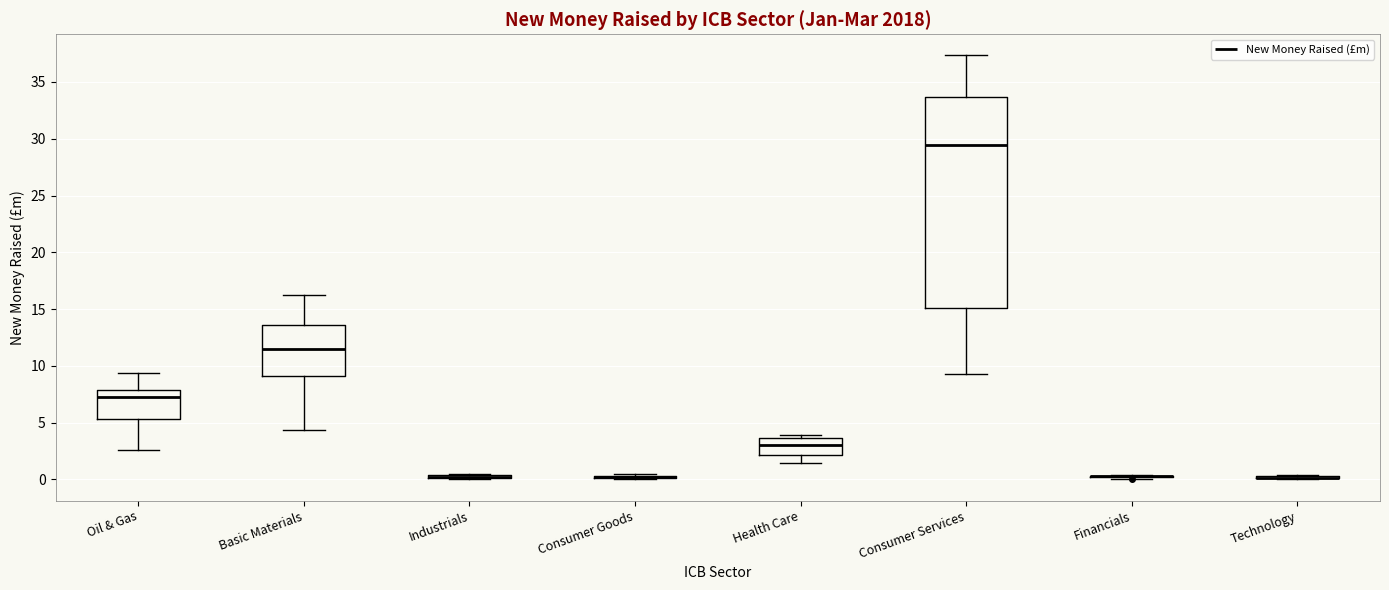

Where does the lower whisker of the box for Basic Materials end on the y-axis? The values are not printed on the chart, so give them approximately, as read against the axis.

4.5